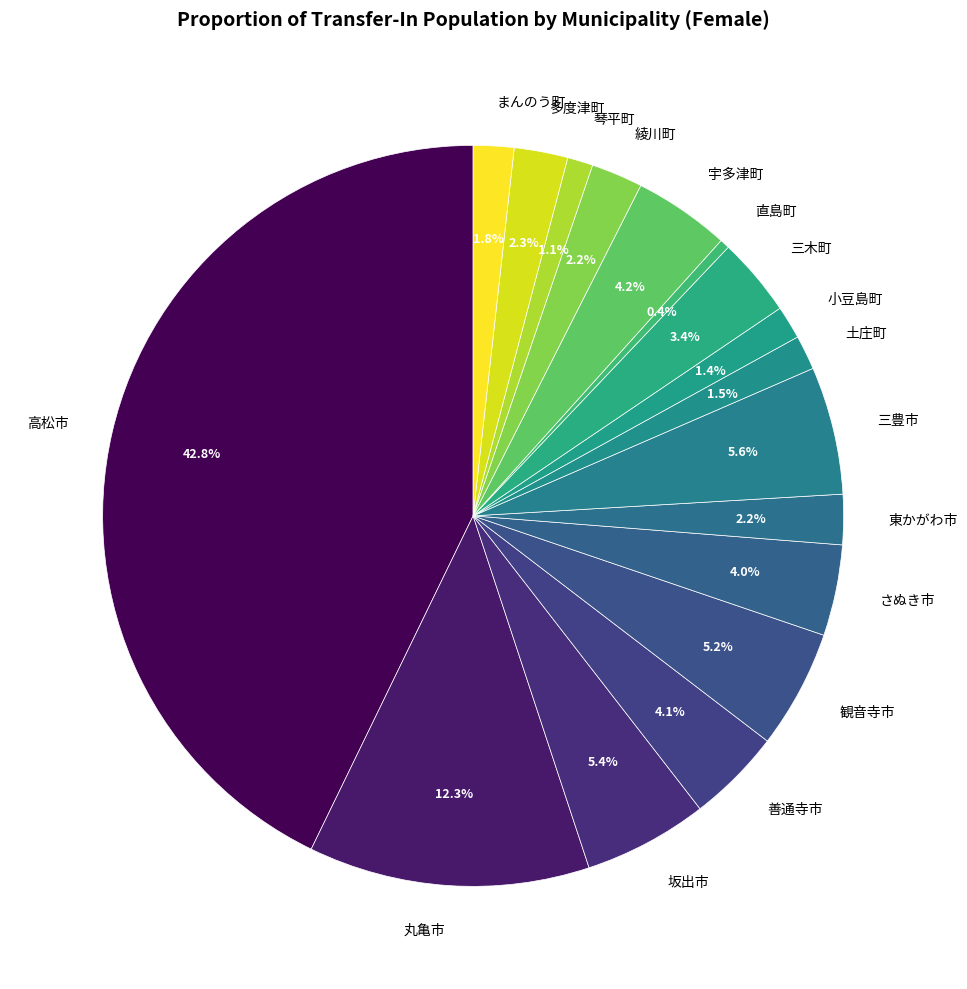

What is the ratio of the value at さぬき市 to the value at 観音寺市?

0.8